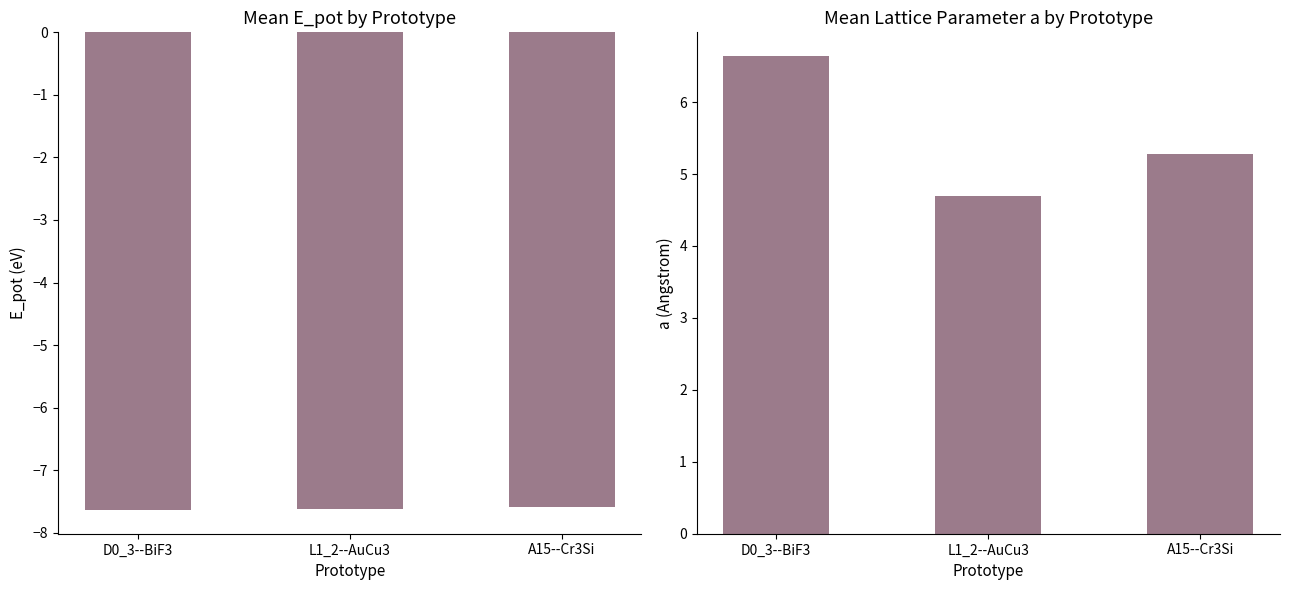

Reading left to right, transcribe all the data shown in this chart.

E_pot: -7.6	-7.6	-7.6
a: 6.6	4.7	5.3